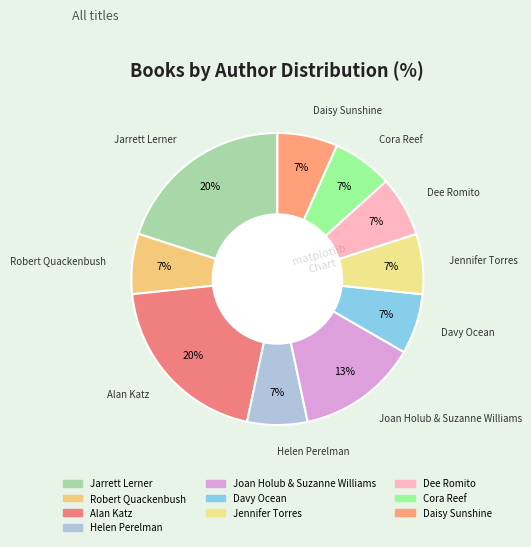

How many segments does this pie chart have?

10